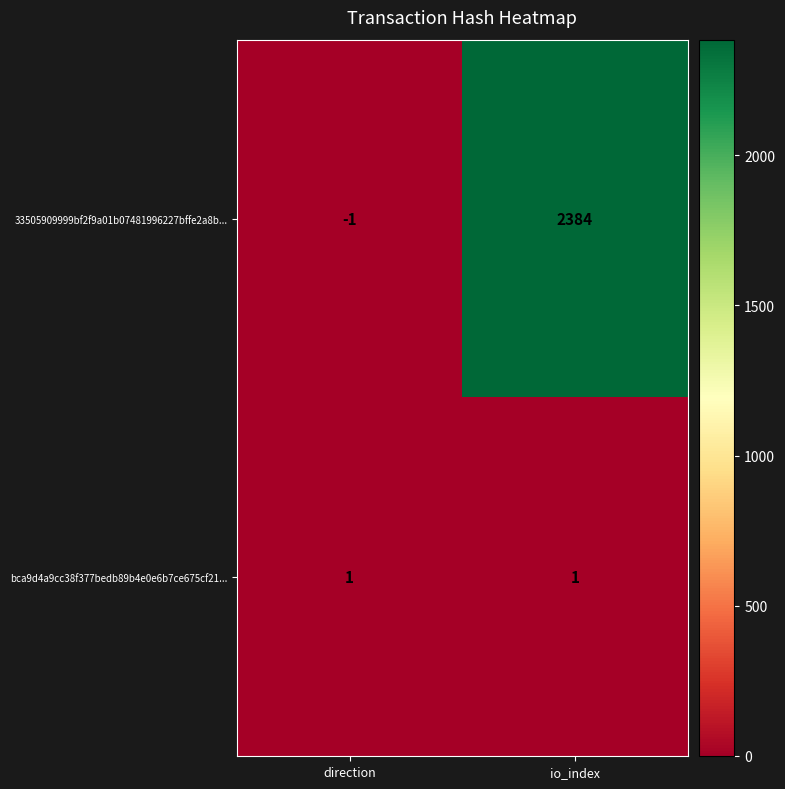

Where is 33505909999bf2f9a01b07481996227bffe2a8b... nearest to the value 1191?

direction